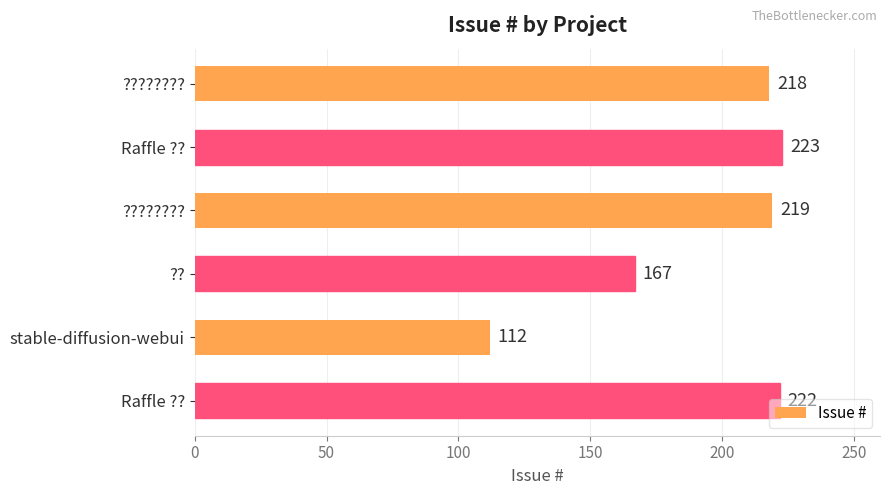

How many categories are shown in the chart?

6